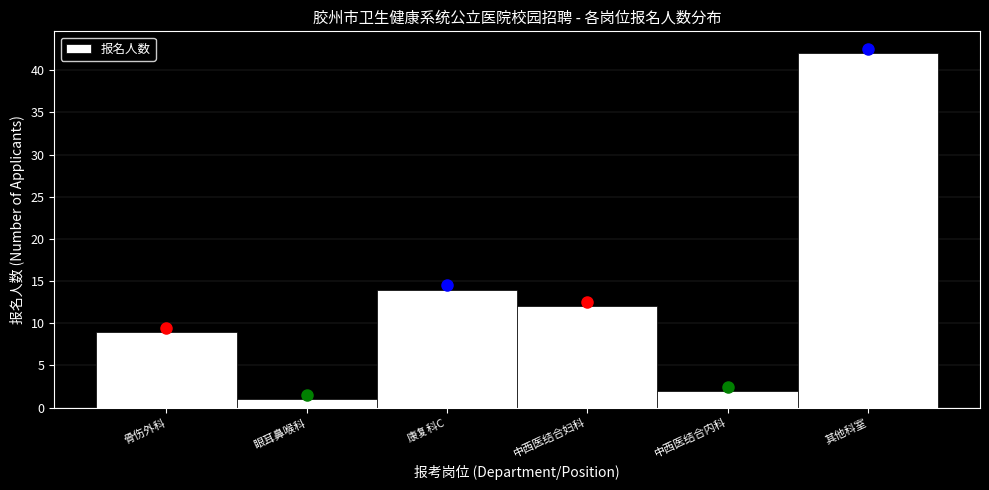

Reading left to right, transcribe all the data shown in this chart.

骨伤外科=9	眼耳鼻喉科=1	康复科C=14	中西医结合妇科=12	中西医结合内科=2	其他科室=42